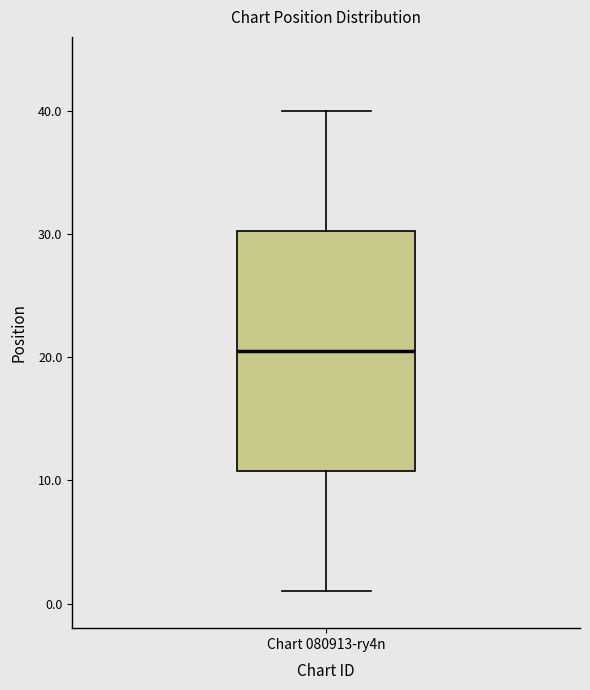

Transcribe this box plot: give where the median line is, the range the box spans, and where the two whiskers end, as read against the y-axis. The values are not printed on the chart, so give them approximately, as read against the axis.

median 21, box 11 to 30, whiskers 1 to 40